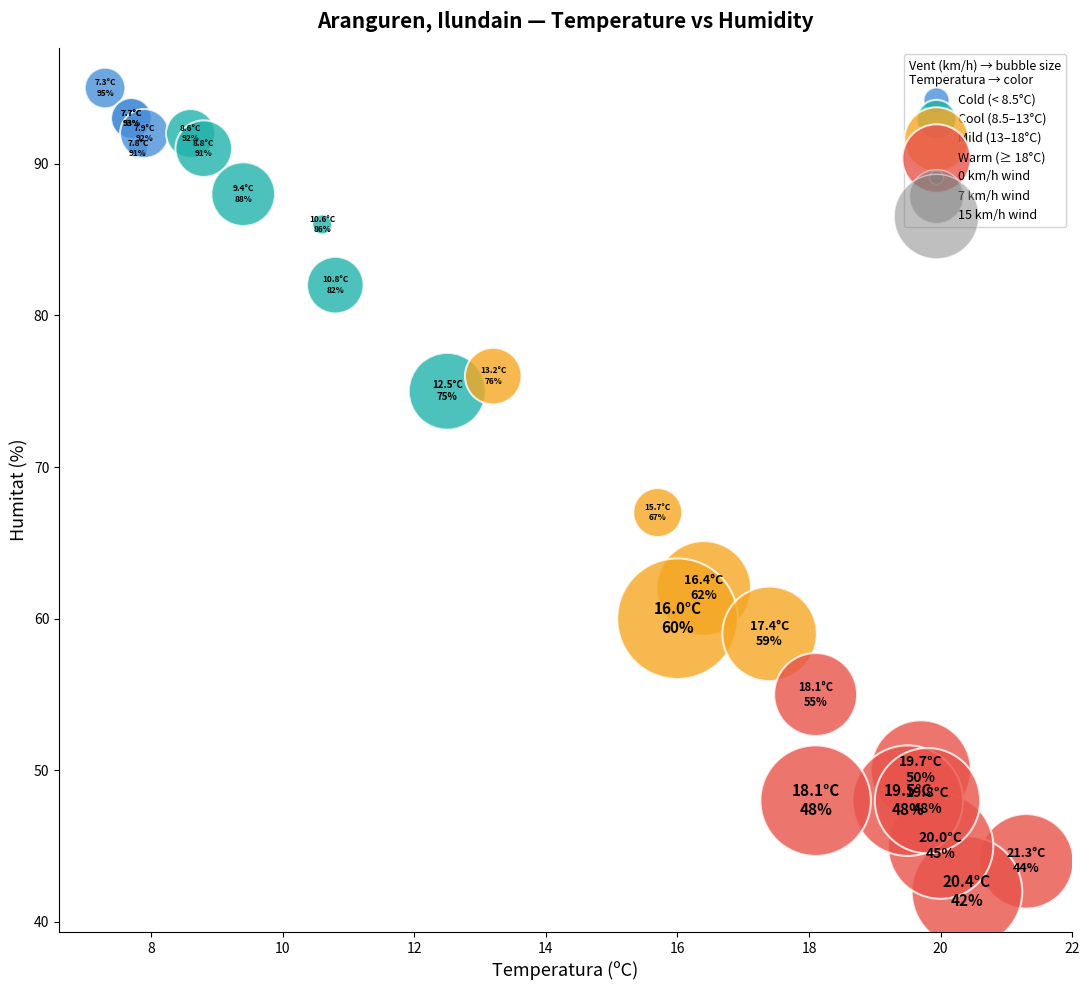

Which series contains the lowest Y value?

Warm (≥ 18°C)